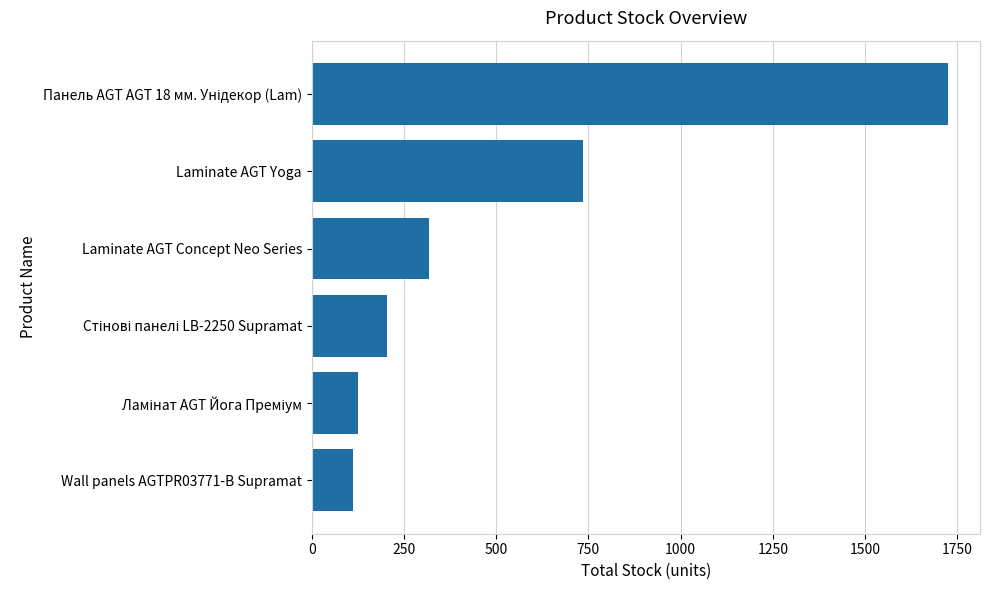

What is the greatest value displayed?

1725